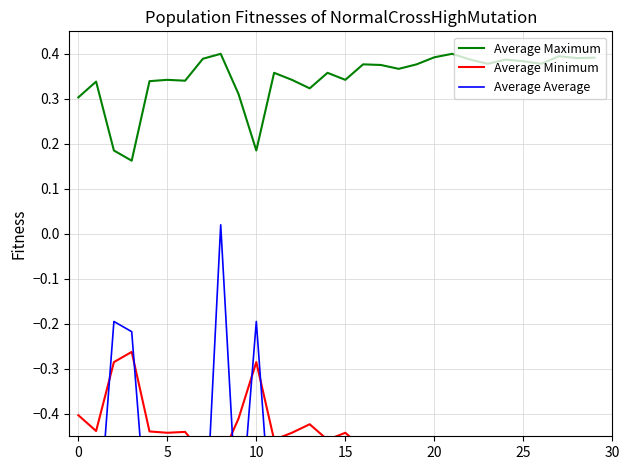

Which series has the largest total across all categories?

Average Maximum